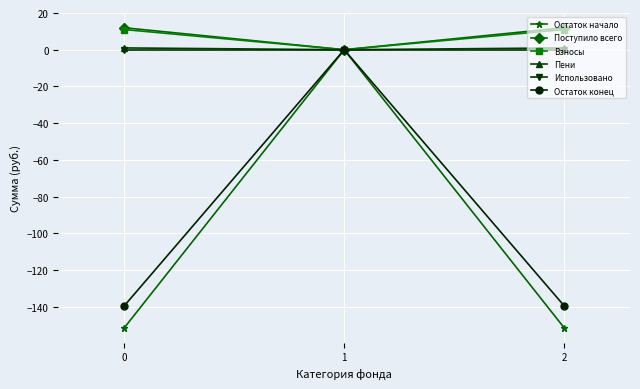

Is it true that Пени equals 1.0 at 0?

True